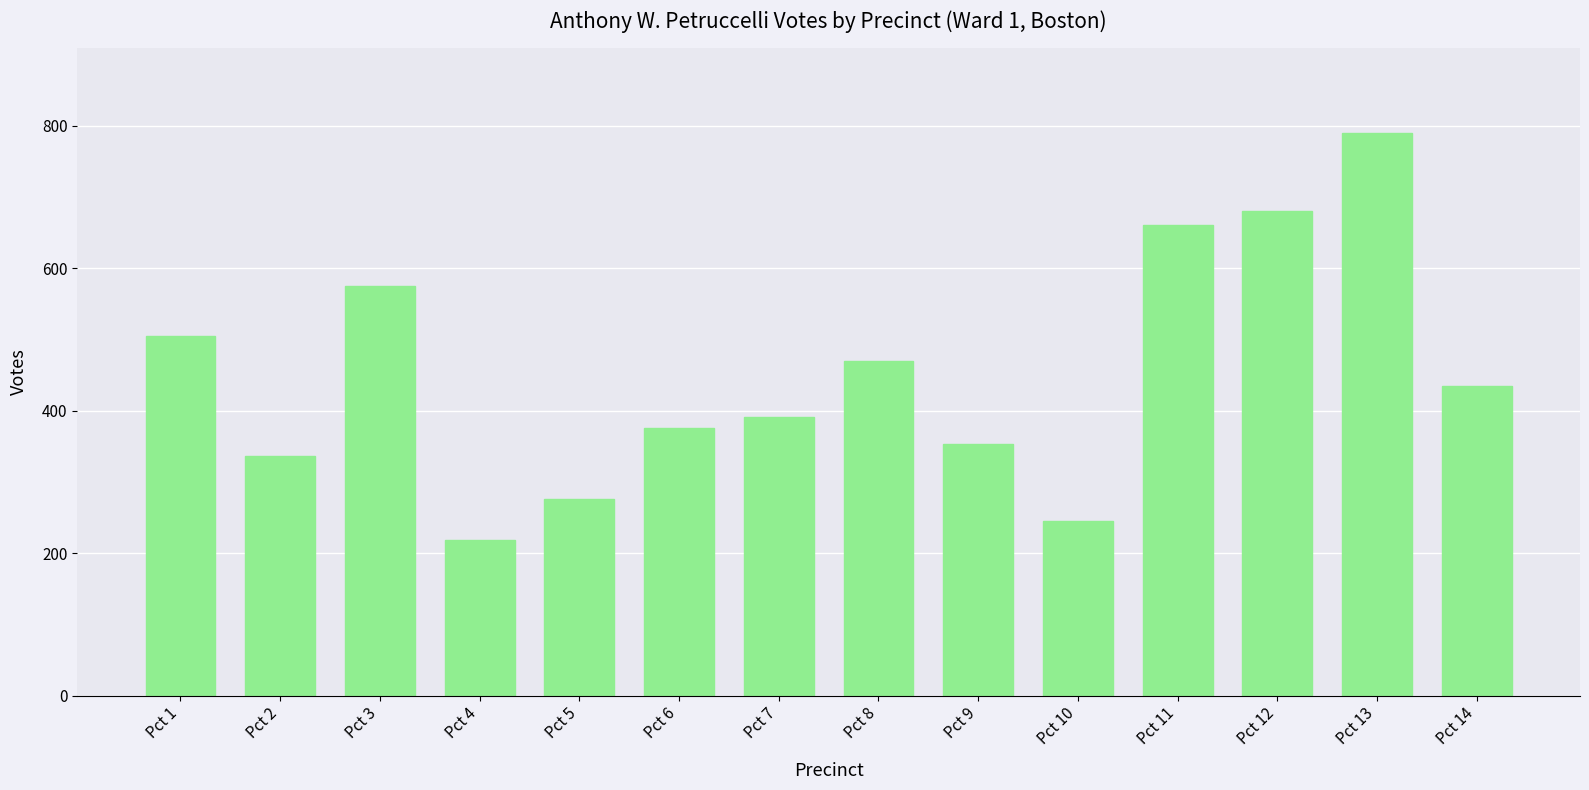

Rank the categories by value from highest to lowest.

Pct 13, Pct 12, Pct 11, Pct 3, Pct 1, Pct 8, Pct 14, Pct 7, Pct 6, Pct 9, Pct 2, Pct 5, Pct 10, Pct 4